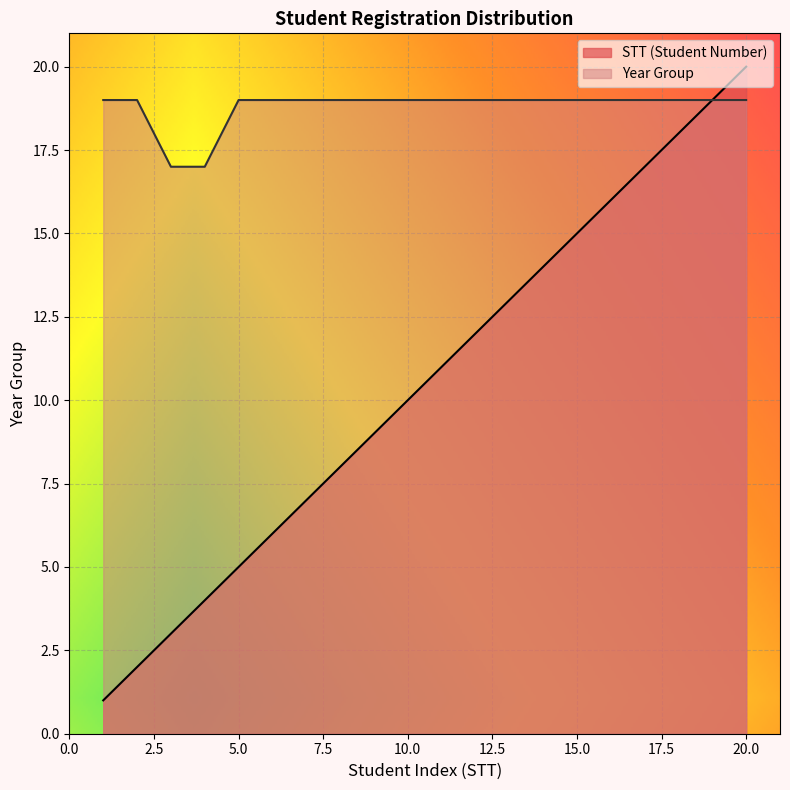

True or false: MSV_scaled and STT cross at least once.

False